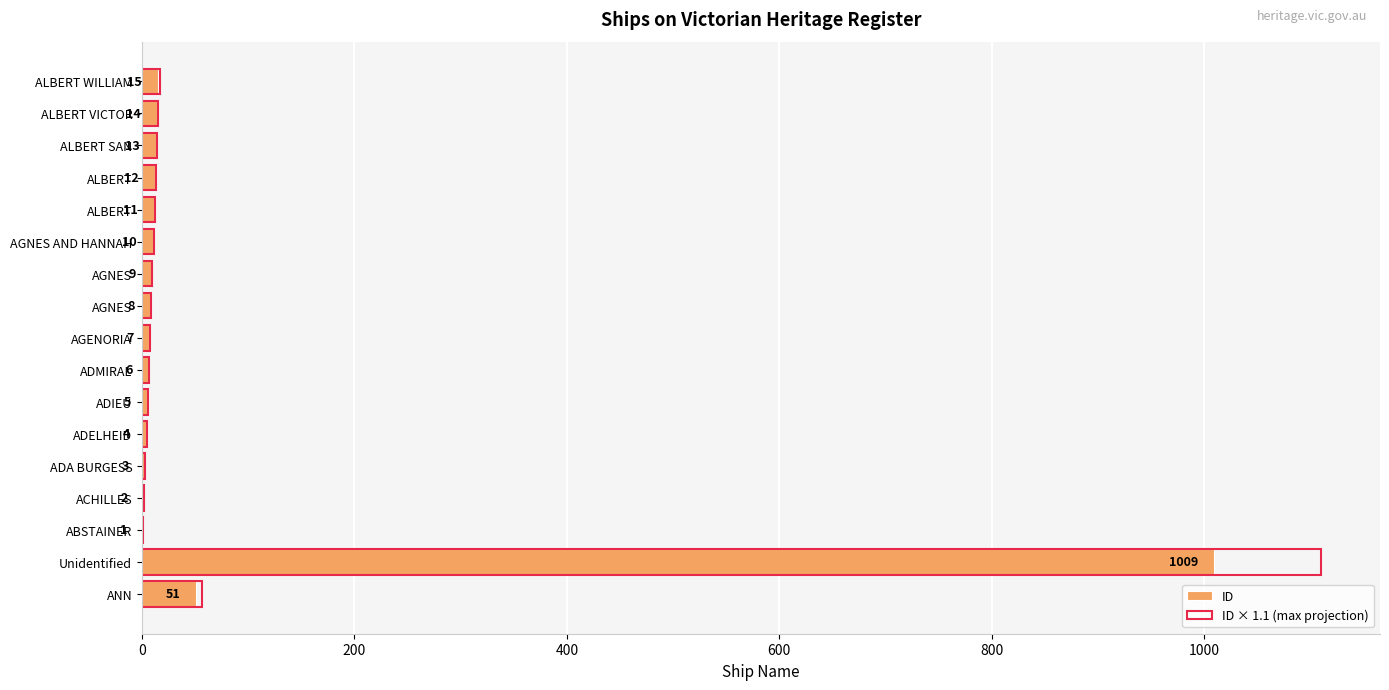

Which series has the widest spread of values?

ID × 1.1 (max projection)